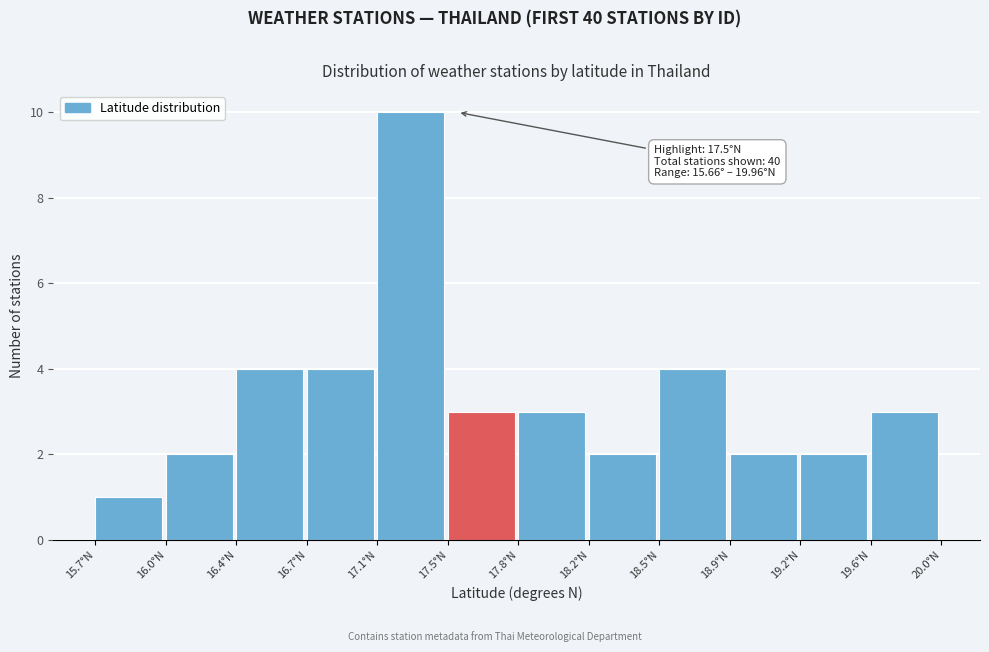

Reading left to right, list all the values displayed in this chart.

1	2	4	4	10	3	3	2	4	2	2	3